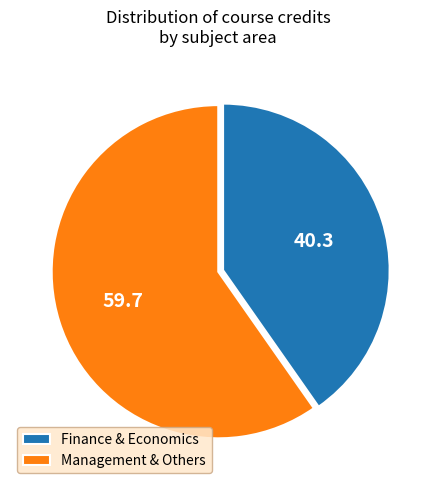

Which has a higher value, Finance & Economics or Management & Others?

Management & Others